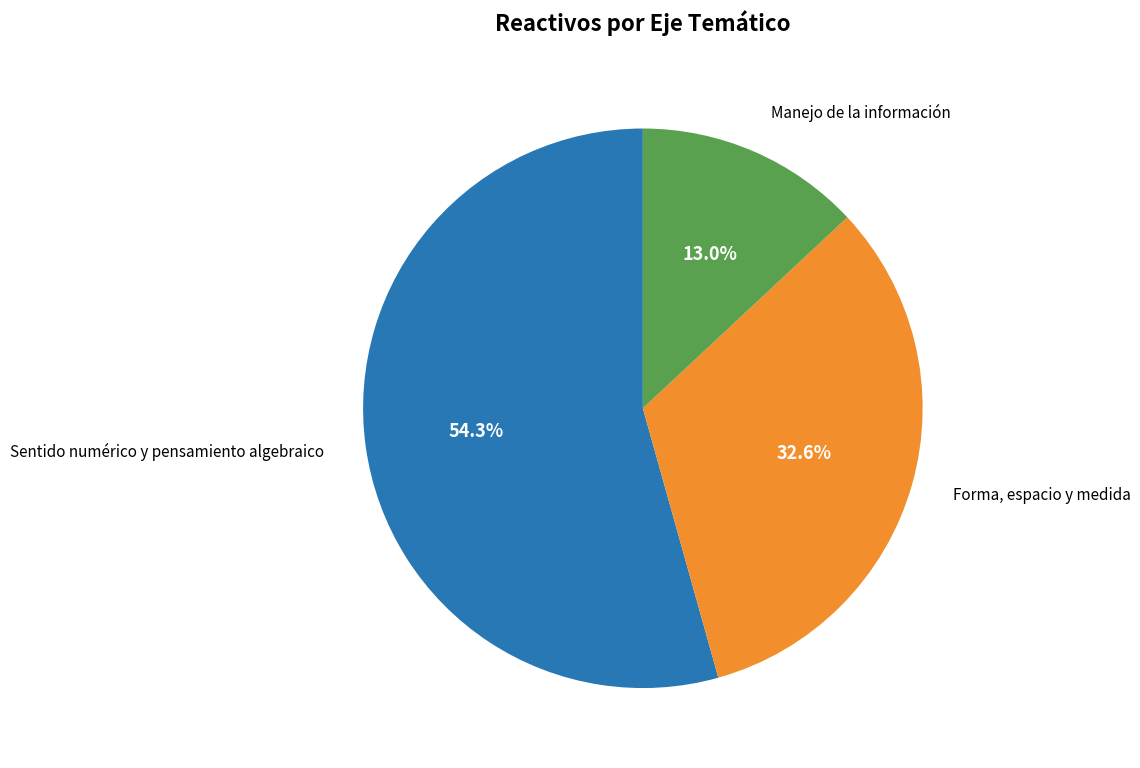

To the nearest percent, what is the difference between the Sentido numérico y pensamiento algebraico and Forma, espacio y medida slice percentages?

22%